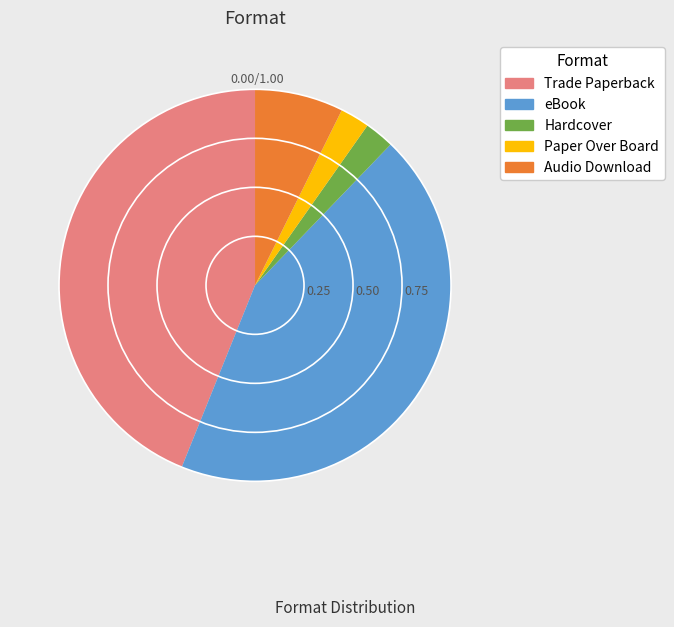

Between Paper Over Board and Trade Paperback, which is larger?

Trade Paperback